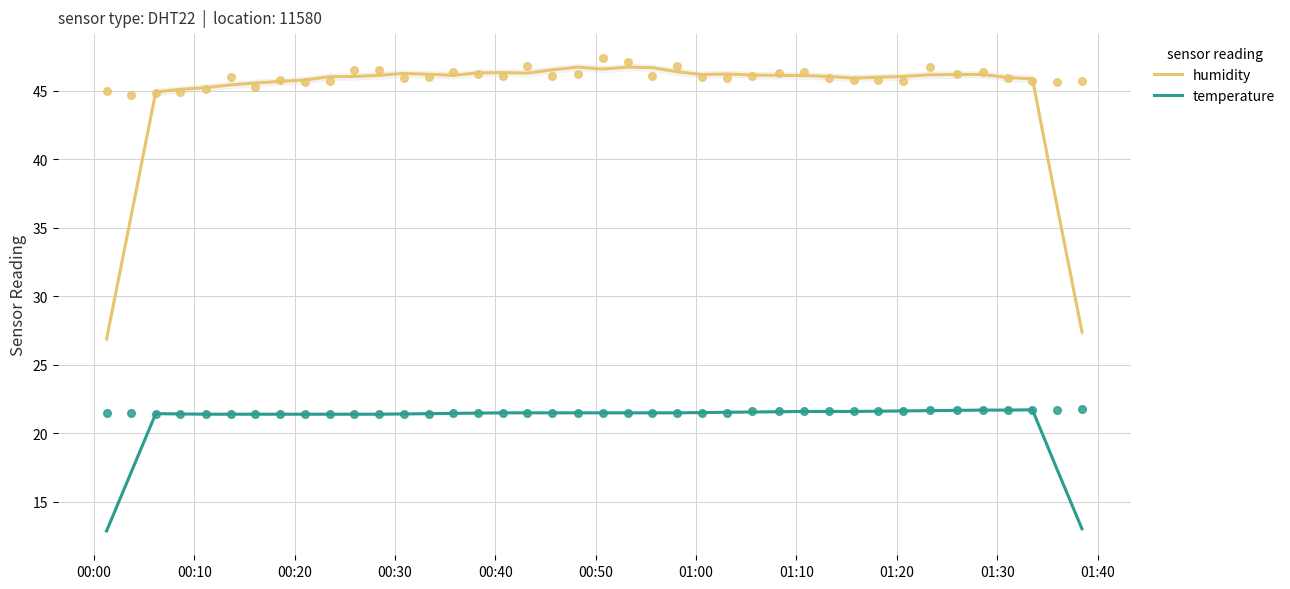

At how many categories does at least one series exceed 41?

36